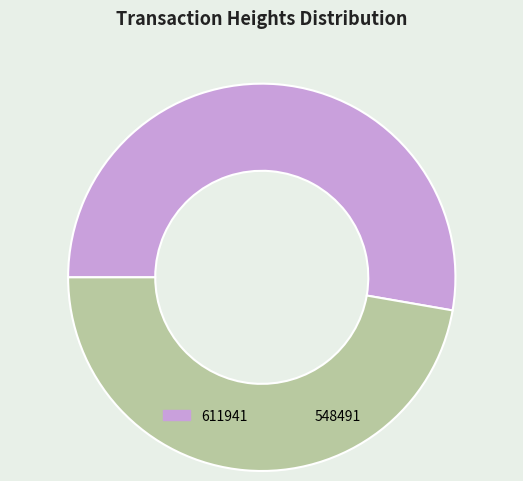

Which slice is the largest?

611941